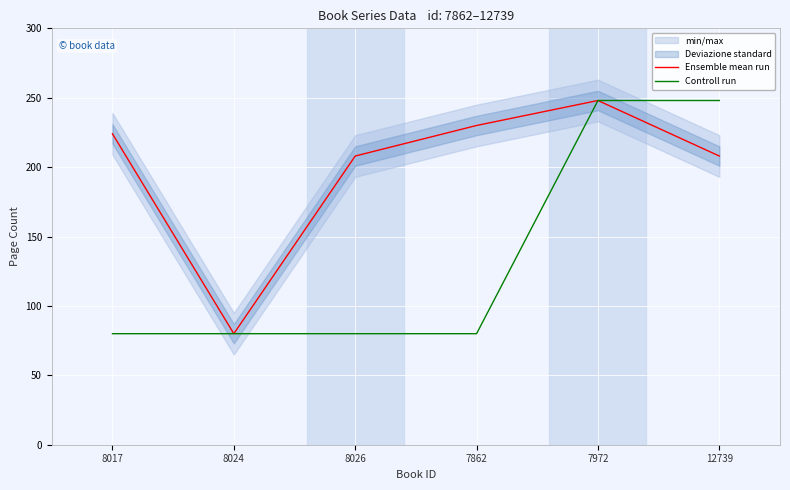

True or false: Controll run and Ensemble mean run intersect in this chart.

False